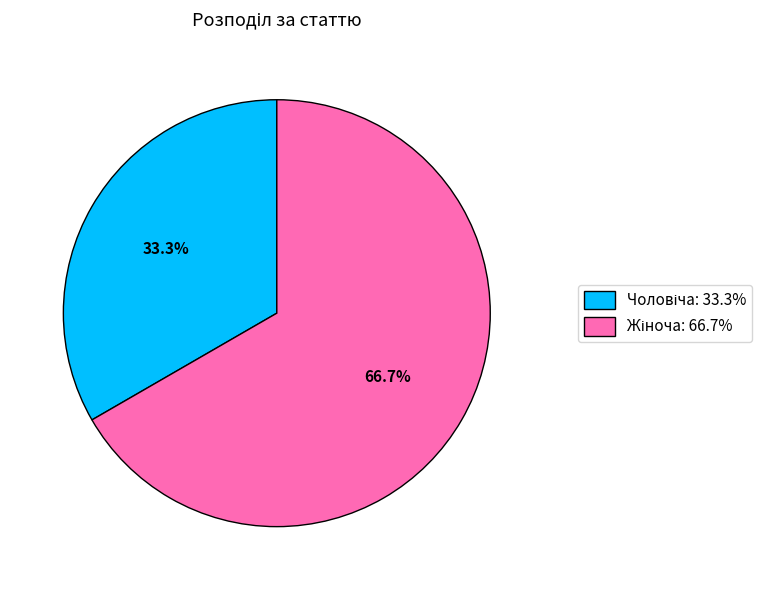

Is there any slice that represents more than half of the pie?

Yes